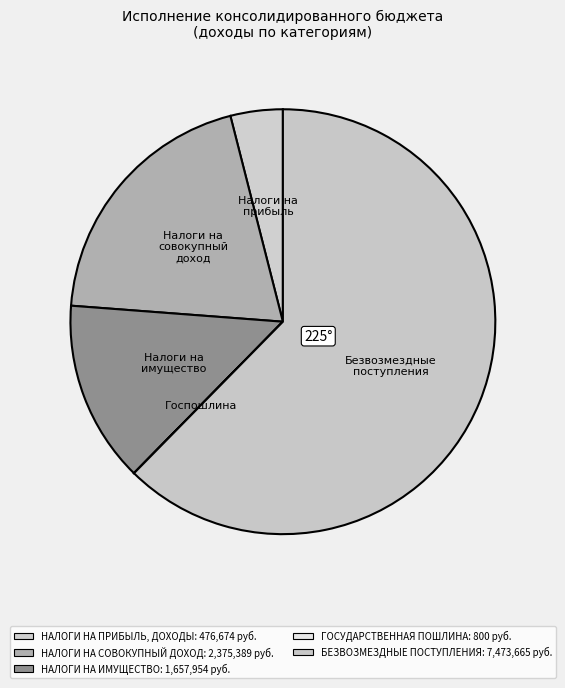

What is the majority slice?

БЕЗВОЗМЕЗДНЫЕ ПОСТУПЛЕНИЯ